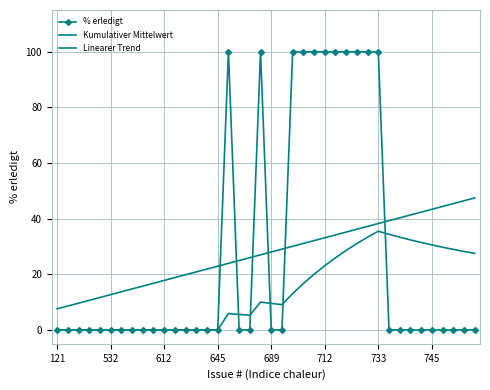

Count the number of categories in the chart.

40